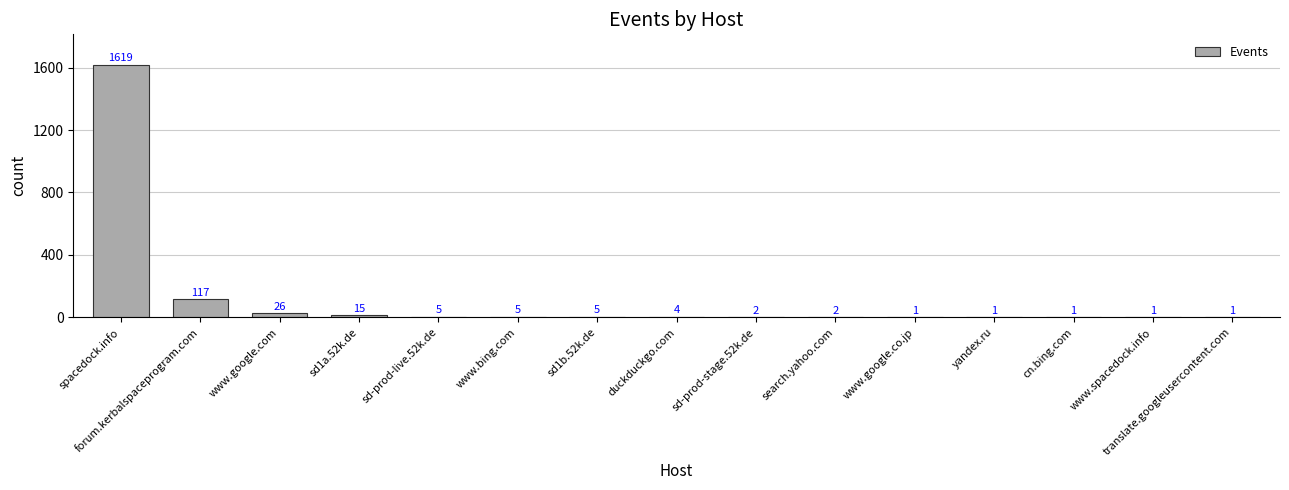

What is the average value?

120